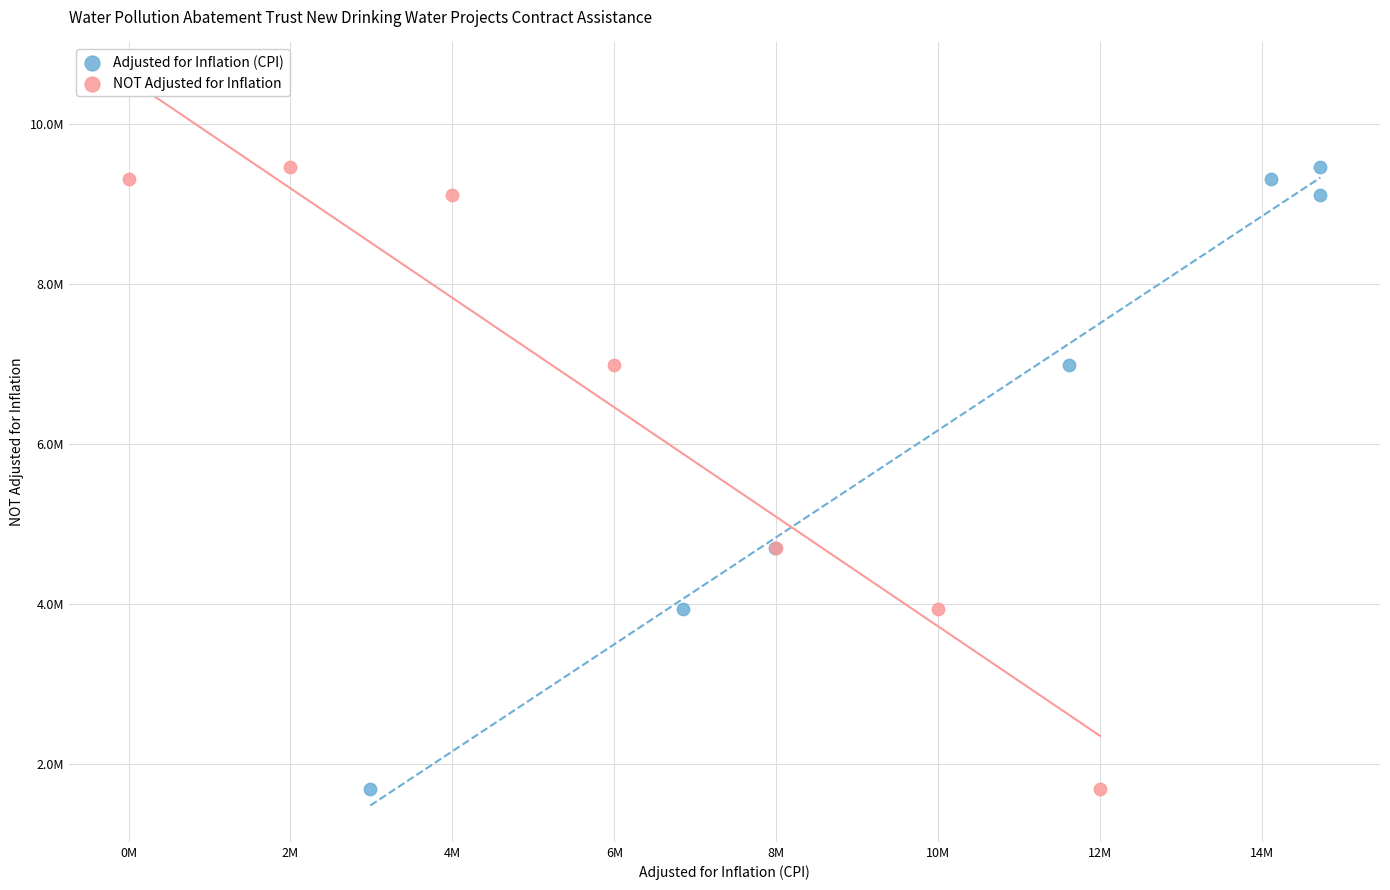

What are all the series names shown in the legend?

Adjusted for Inflation (CPI), NOT Adjusted for Inflation